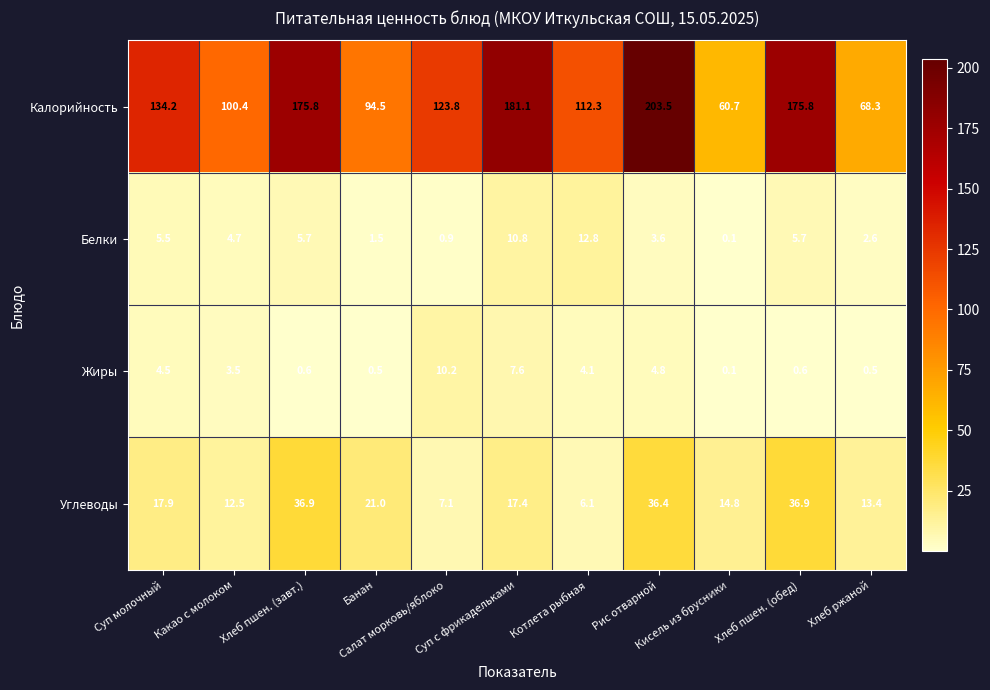

Between Банан and Суп с фрикадельками, which series saw the biggest shift?

Калорийность